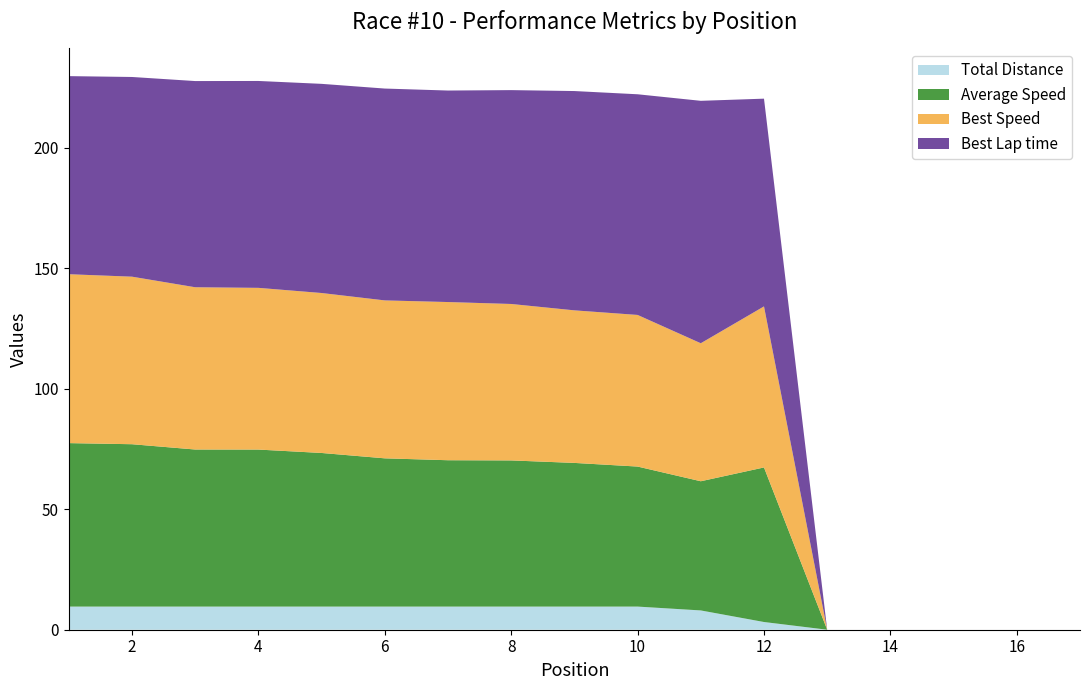

The Total Distance series shows 3.2 at 12. True or false?

True